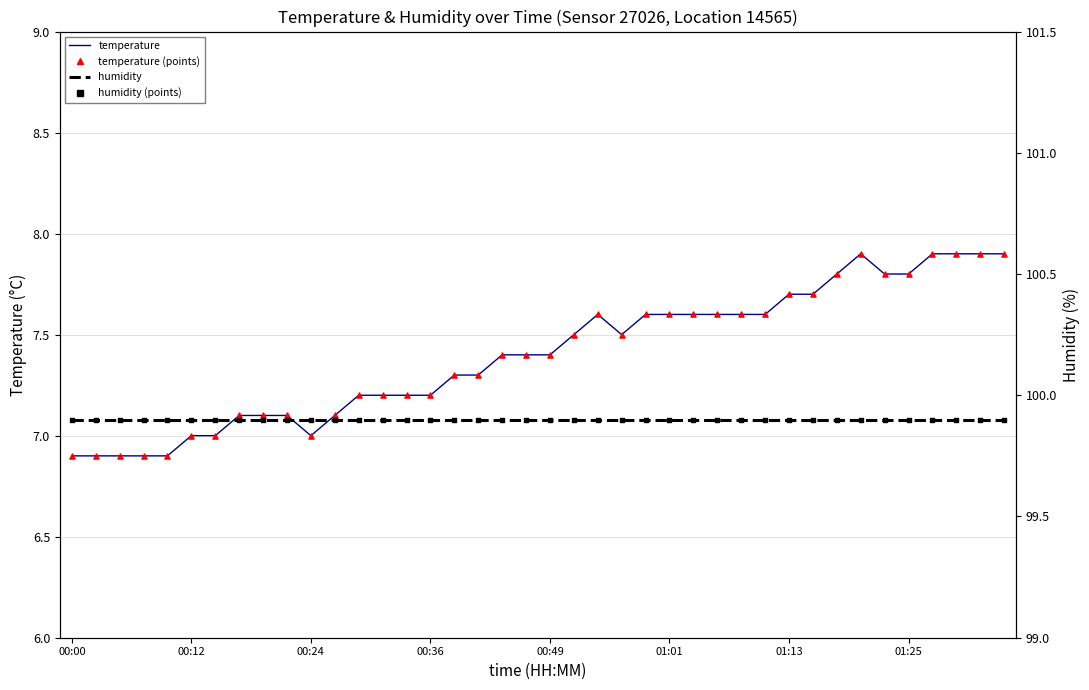

Which series has the largest total across all categories?

humidity